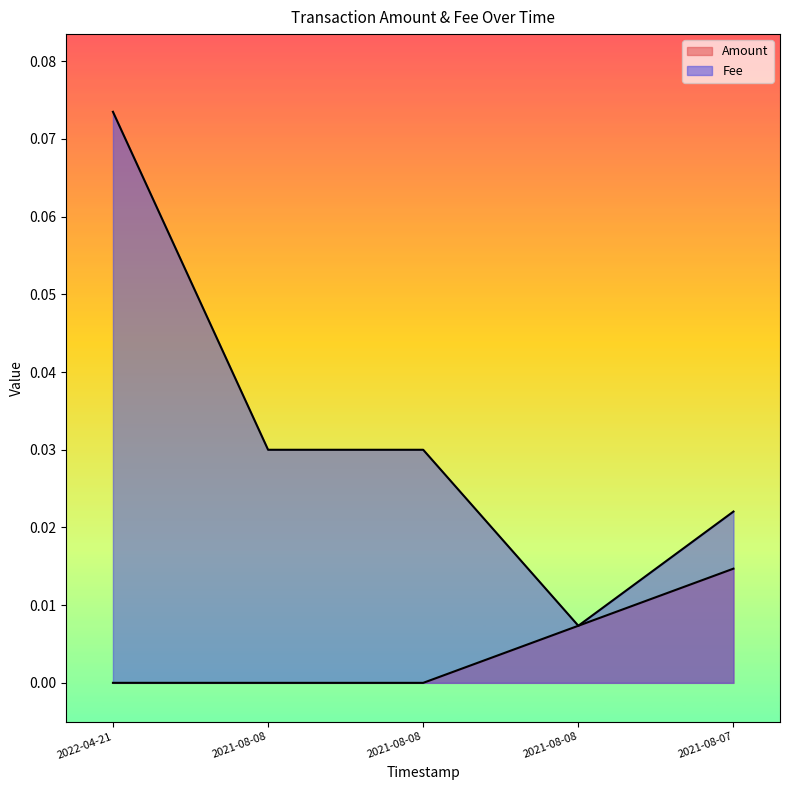

Where is Amount nearest to the value 0?

2021-08-08